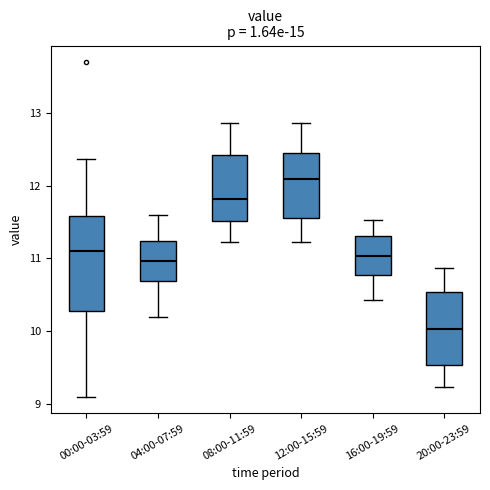

Where is the lower edge of the box for 20:00-23:59 on the y-axis? The values are not printed on the chart, so give them approximately, as read against the axis.

9.5